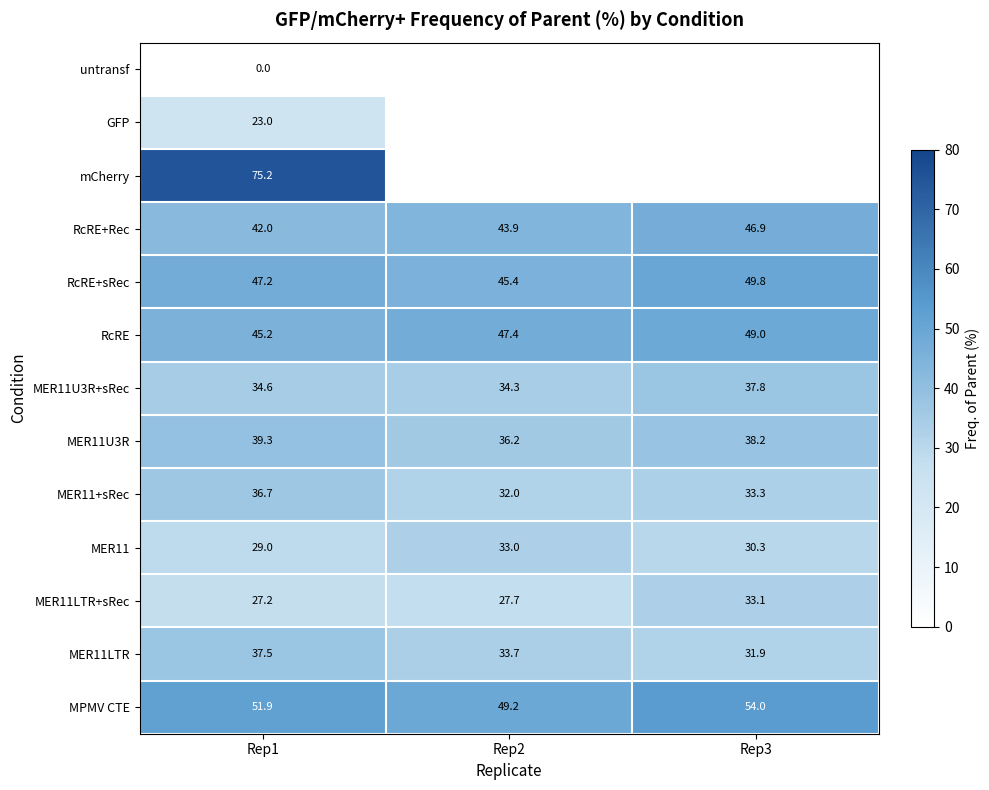

What is the spread (max minus min) of values at Rep1?

75.2